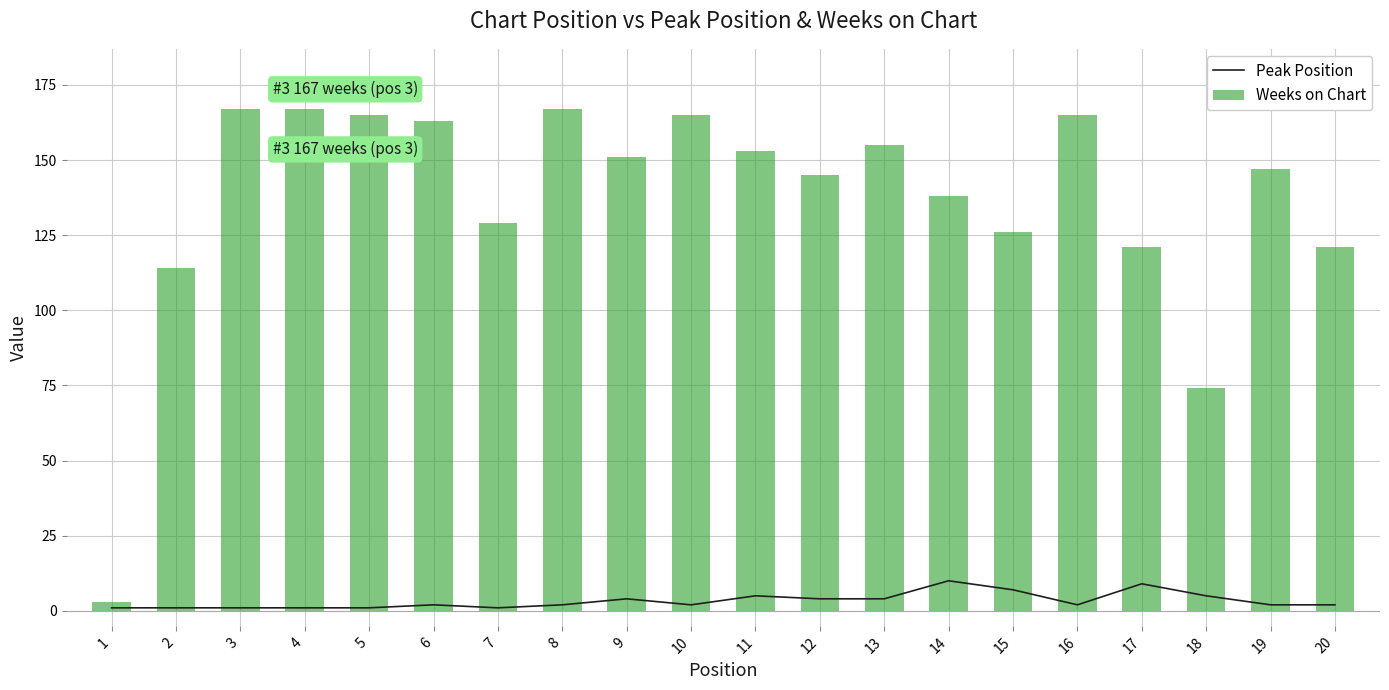

Which category has the highest value in the Weeks on Chart series?

3